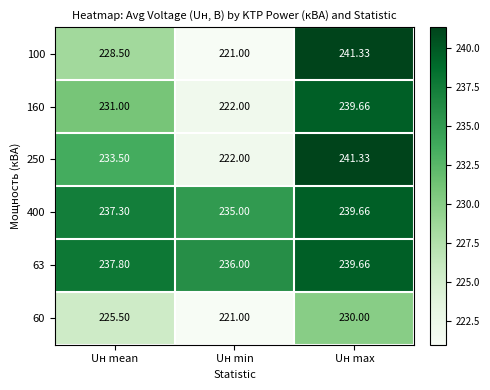

Which category has the highest value across all series?

Uн max